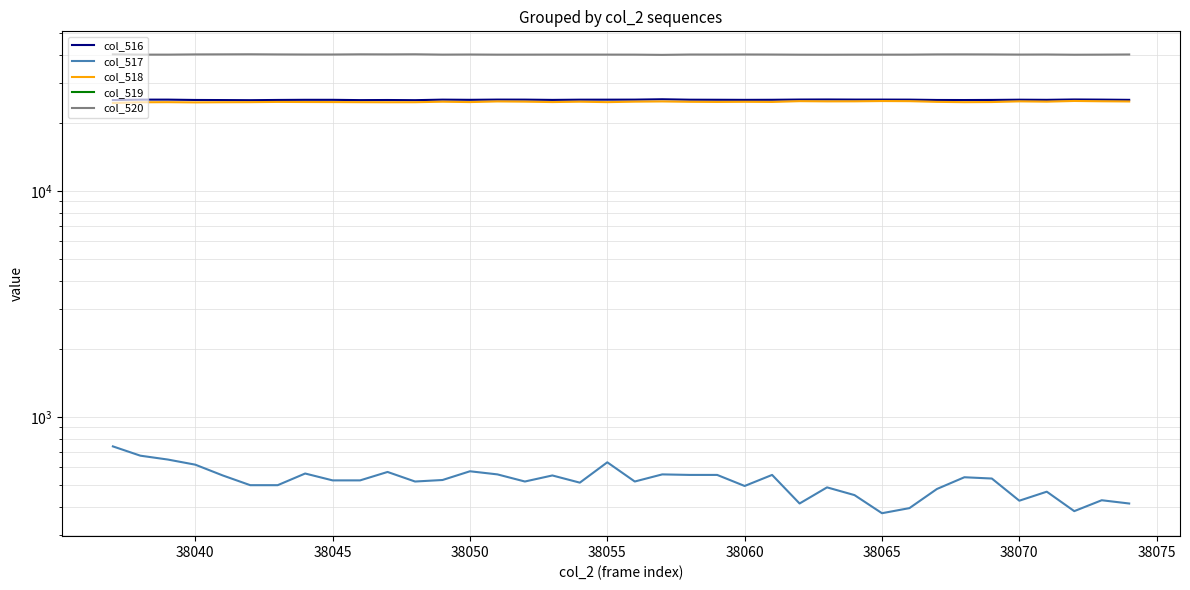

Is it true that col_518 equals 24773 at 38070?

True